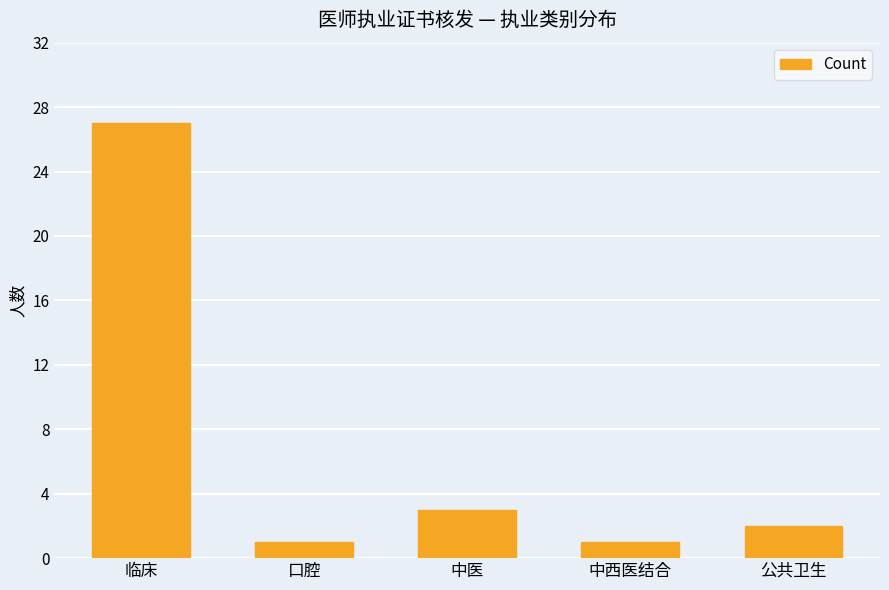

Where is the data nearest to the value 14?

中医